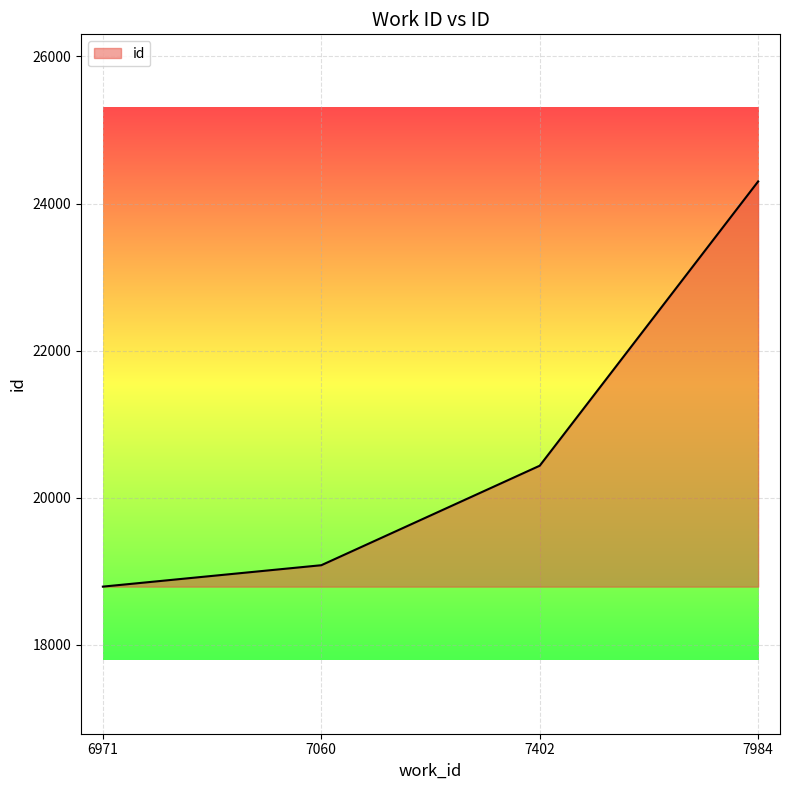

What is the difference between the maximum and minimum values?

5509